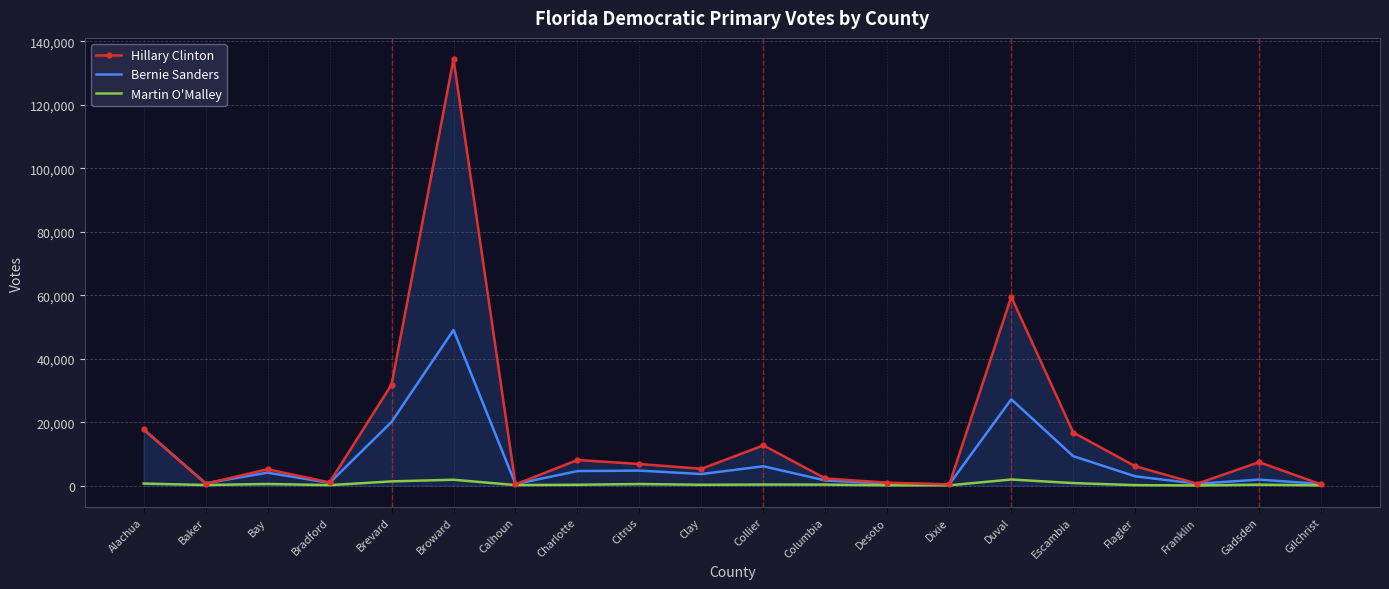

Is it true that Hillary Clinton equals 79987 at Duval?

False